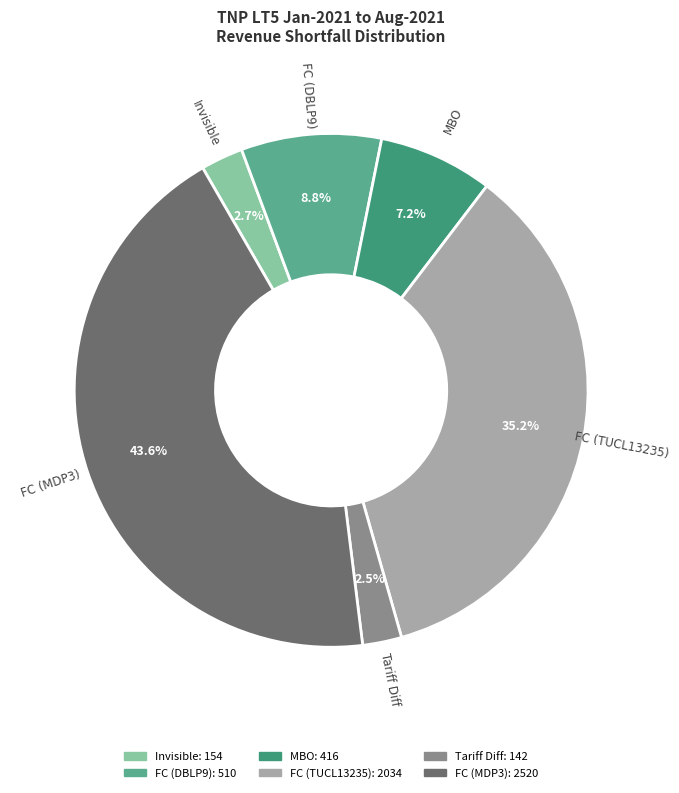

Is there a majority slice in this chart?

No